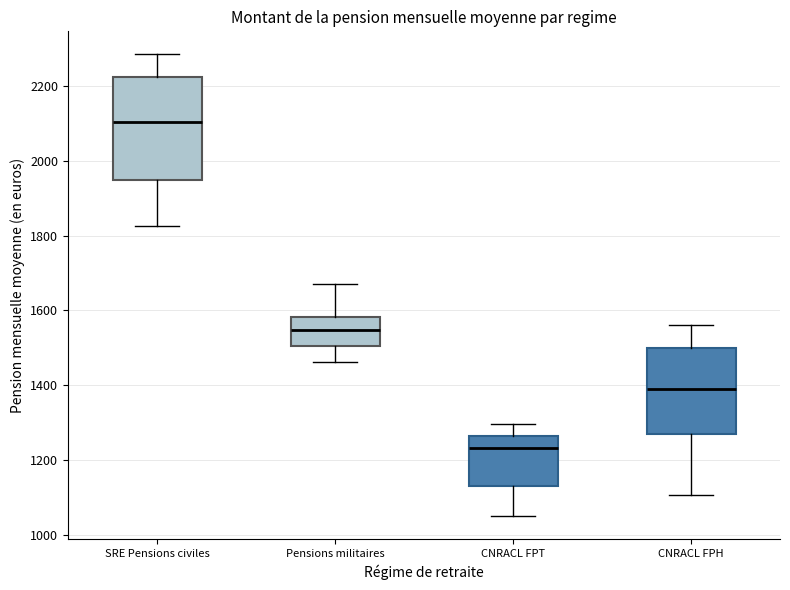

Reading left to right, transcribe this box plot: for each box, give where its median line is, the range the box spans, and where its two whiskers end, as read against the y-axis. The values are not printed on the chart, so give them approximately, as read against the axis.

SRE Pensions civiles: median 2100, box 1940 to 2220, whiskers 1820 to 2280
Pensions militaires: median 1540, box 1500 to 1580, whiskers 1460 to 1660
CNRACL FPT: median 1240, box 1140 to 1260, whiskers 1040 to 1300
CNRACL FPH: median 1380, box 1280 to 1500, whiskers 1100 to 1560